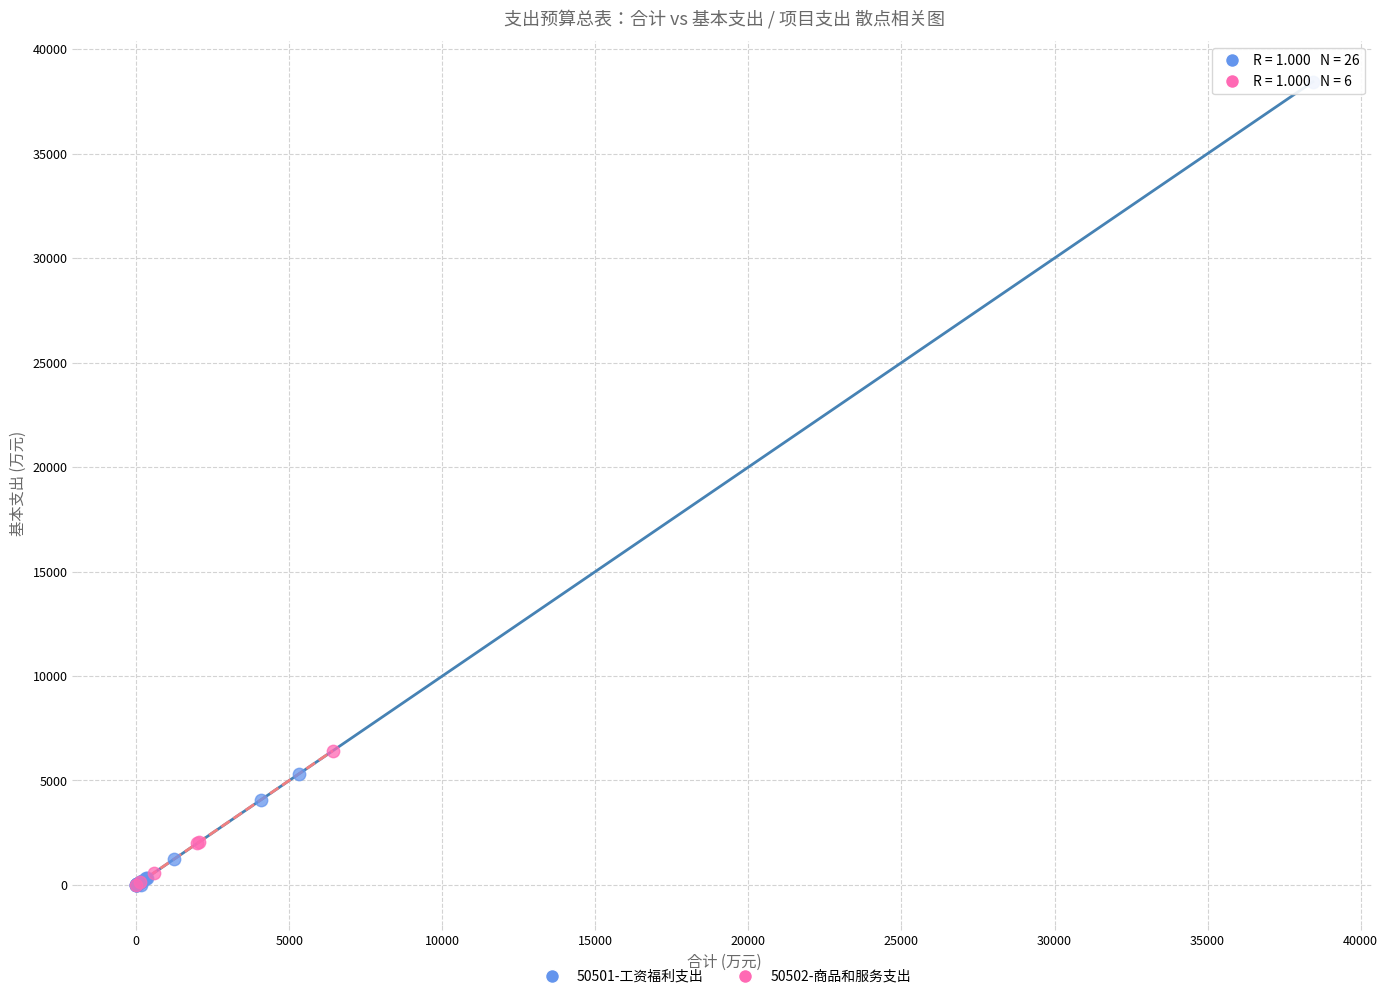

Which series contains the highest Y value?

50501-工资福利支出